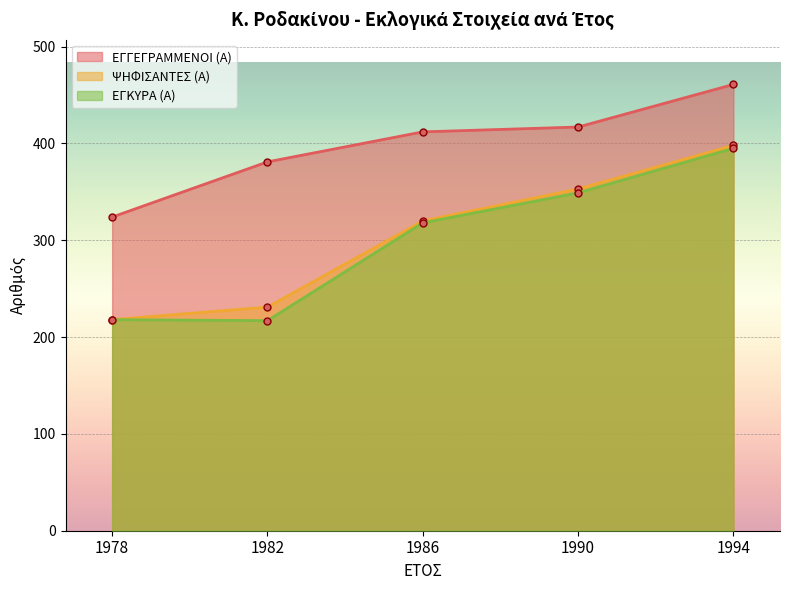

Where does the ΨΗΦΙΣΑΝΤΕΣ (Α) series first go above 320?

1990